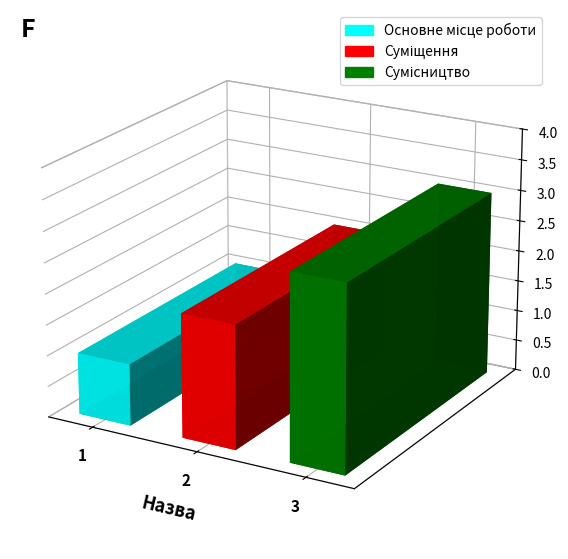

What is the label of the 1st bar from the right?

Сумісництво